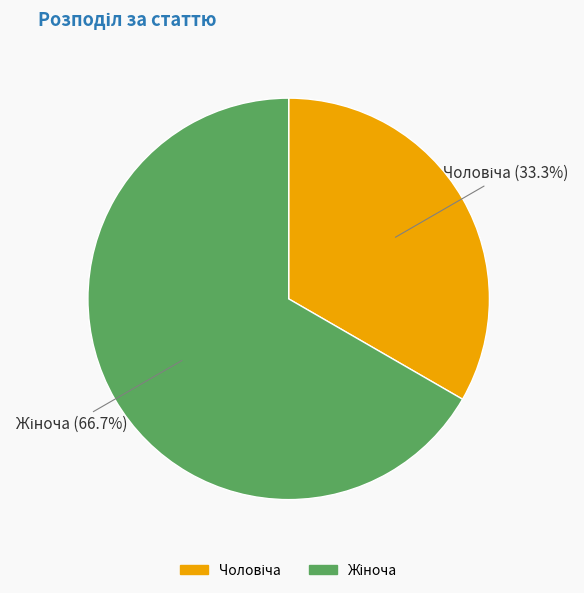

Is there a majority slice in this chart?

Yes